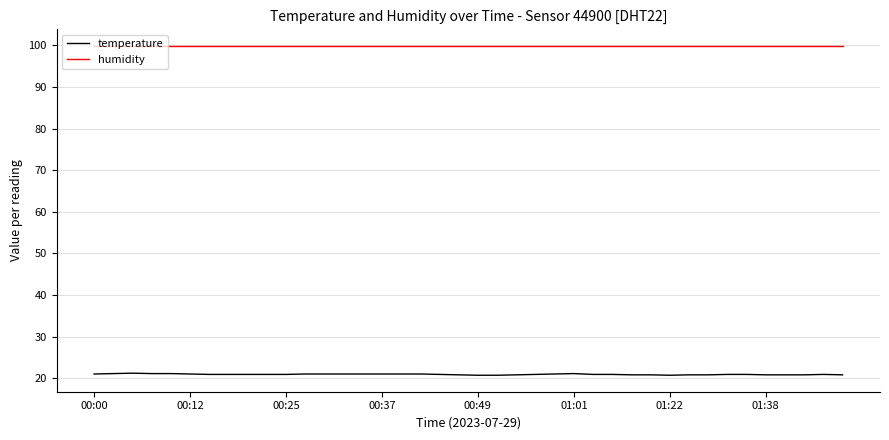

True or false: temperature and humidity cross at least once.

False